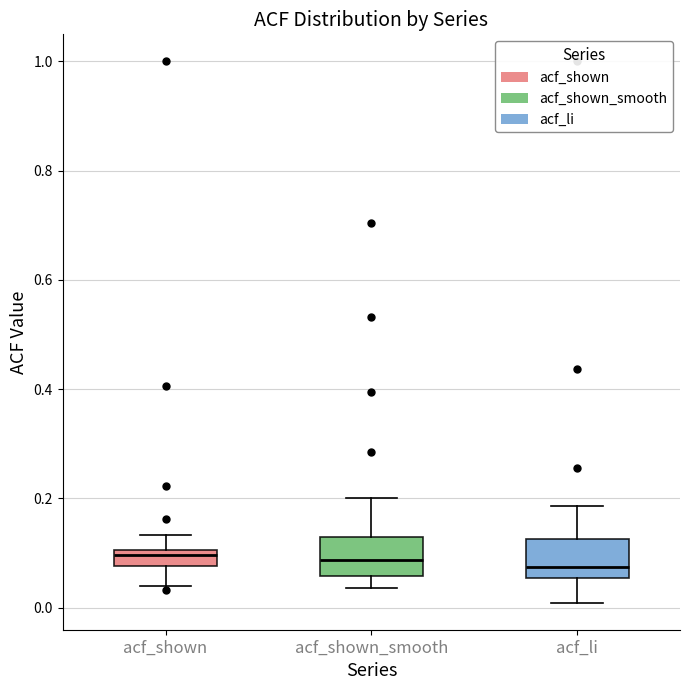

Where does the upper whisker of the box for acf_li end on the y-axis? The values are not printed on the chart, so give them approximately, as read against the axis.

0.18